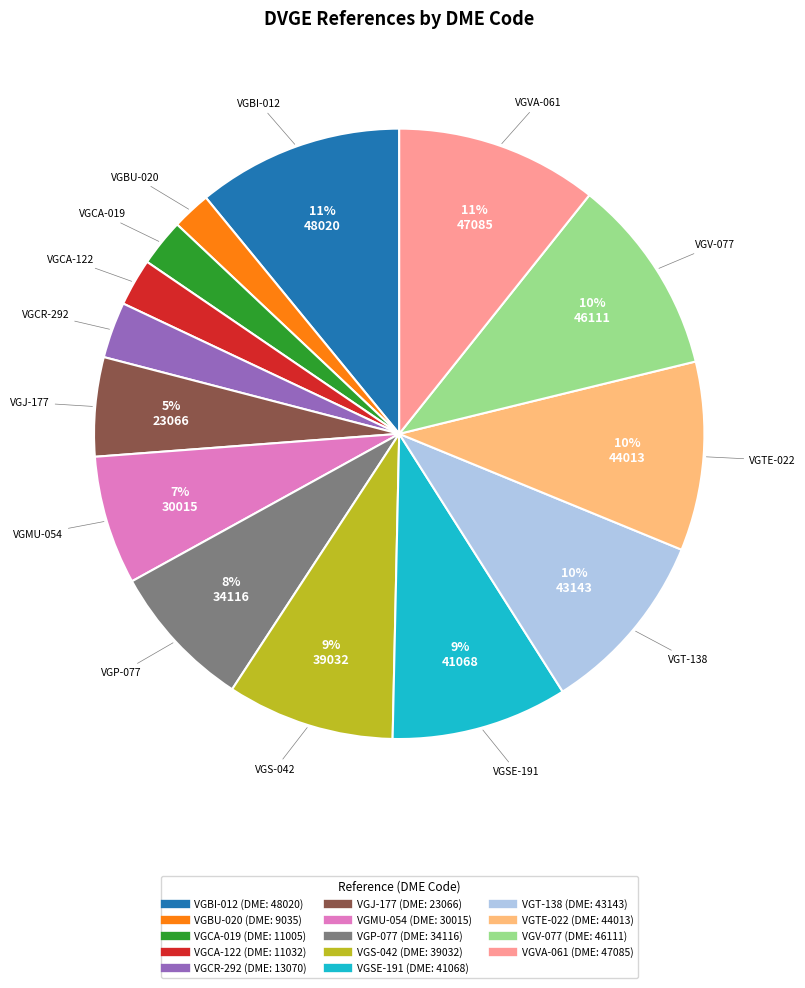

Between VGCA-122 and VGMU-054, which is larger?

VGMU-054